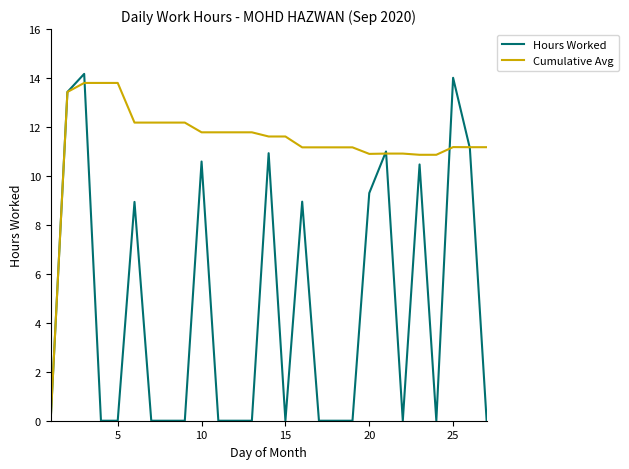

What is the maximum value shown in the chart?

14.2